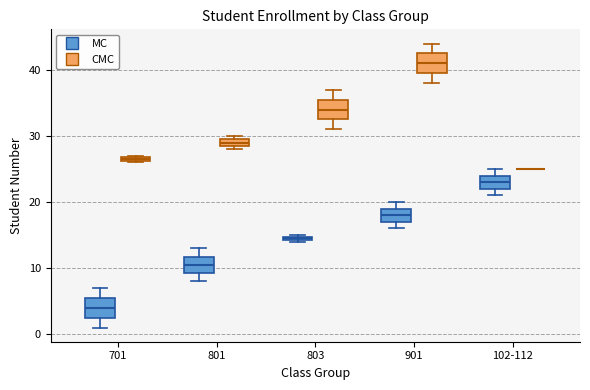

Where is the upper edge of the box for 801 (CMC) on the y-axis? The values are not printed on the chart, so give them approximately, as read against the axis.

30